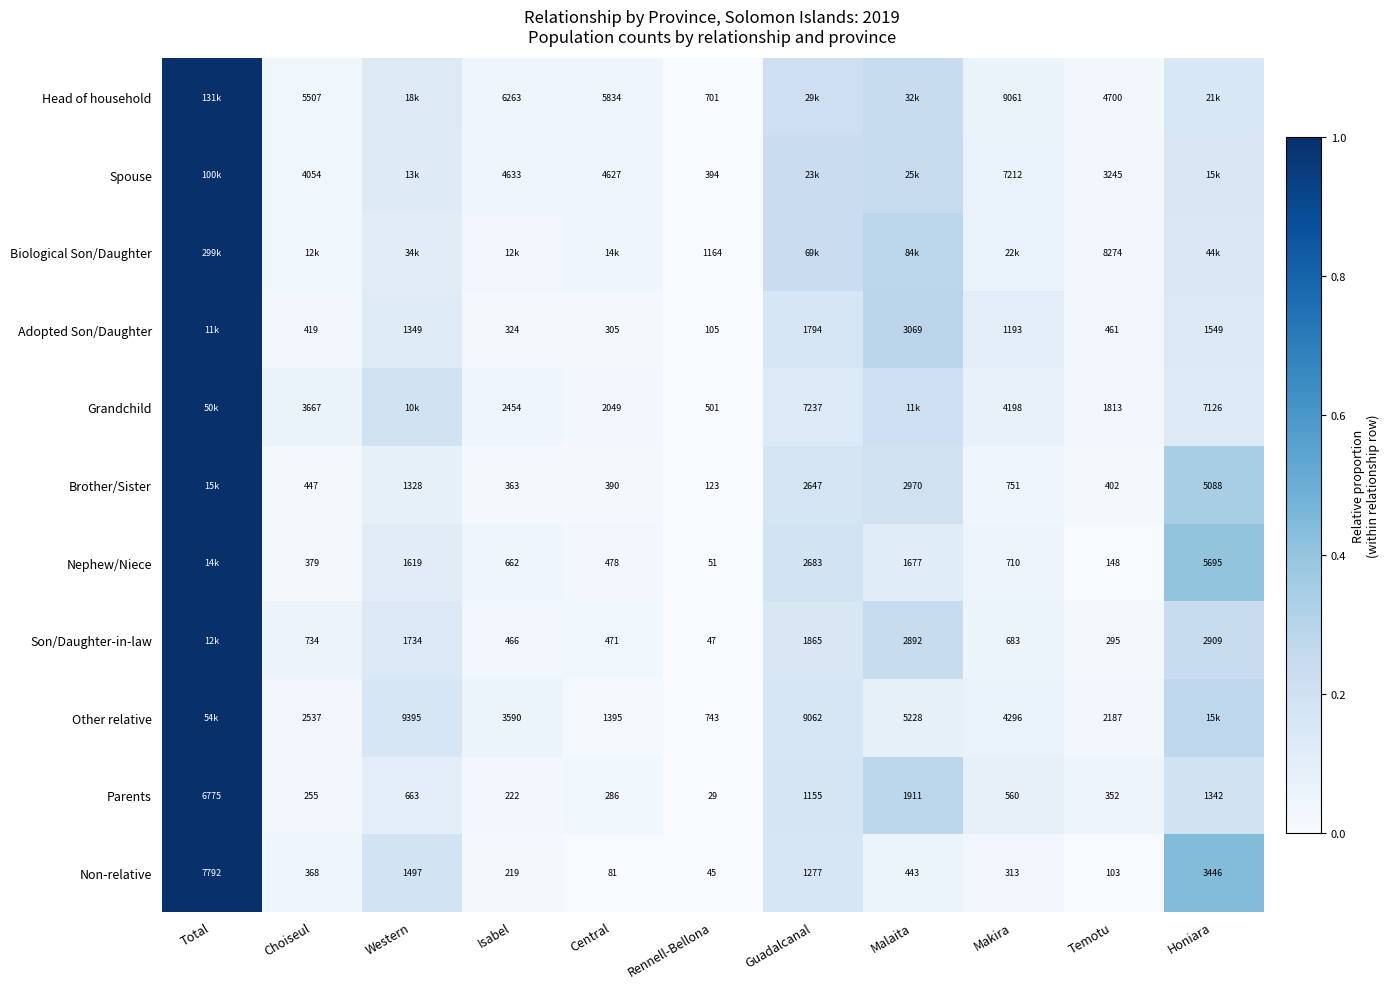

Between Makira and Malaita, which is larger?

Malaita